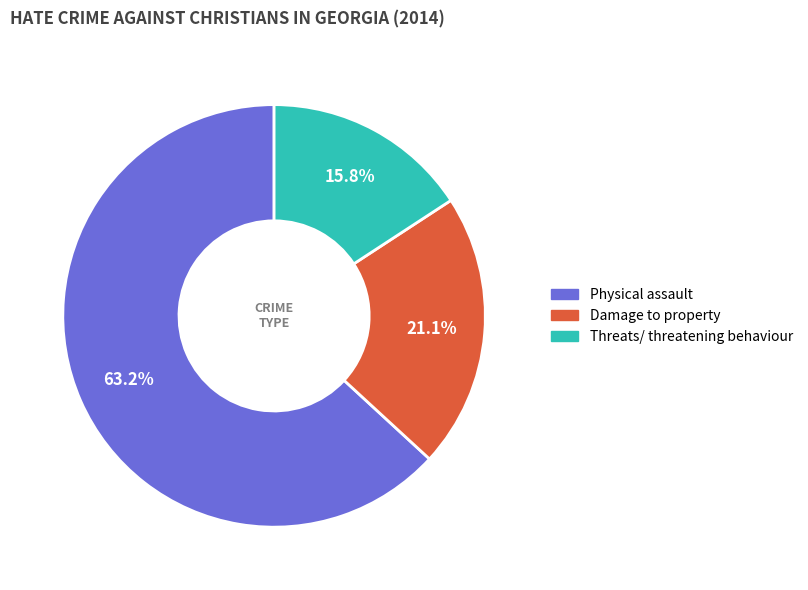

True or false: Physical assault accounts for 69% of the total.

False